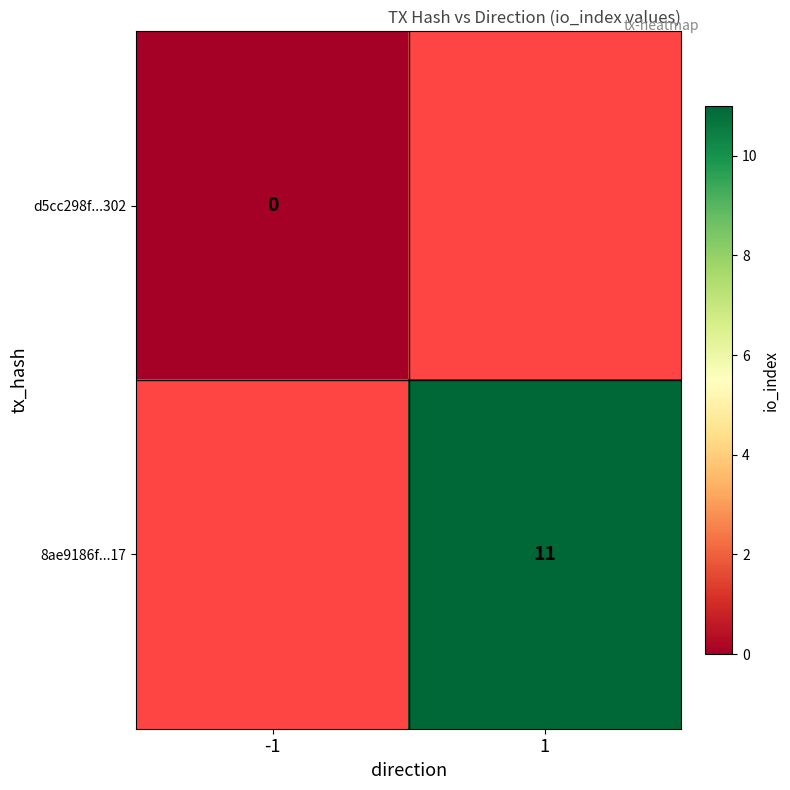

Rank the series at 1 from highest to lowest value.

d5cc298f...302, 8ae9186f...17